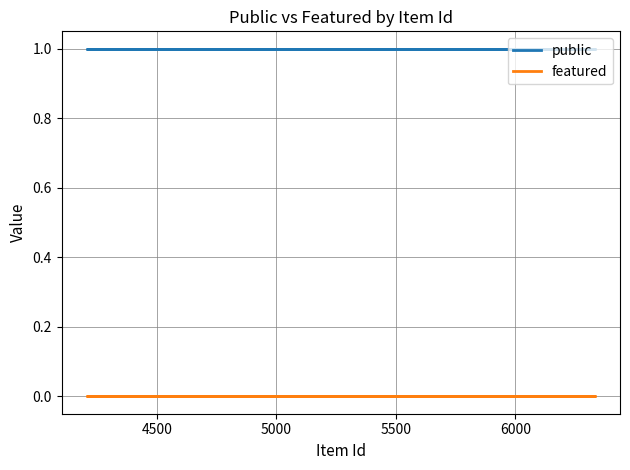

How many lines are shown in the chart?

2